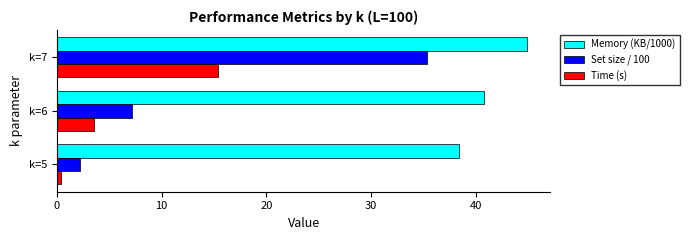

At which category does the chart reach its peak across all series?

k=7